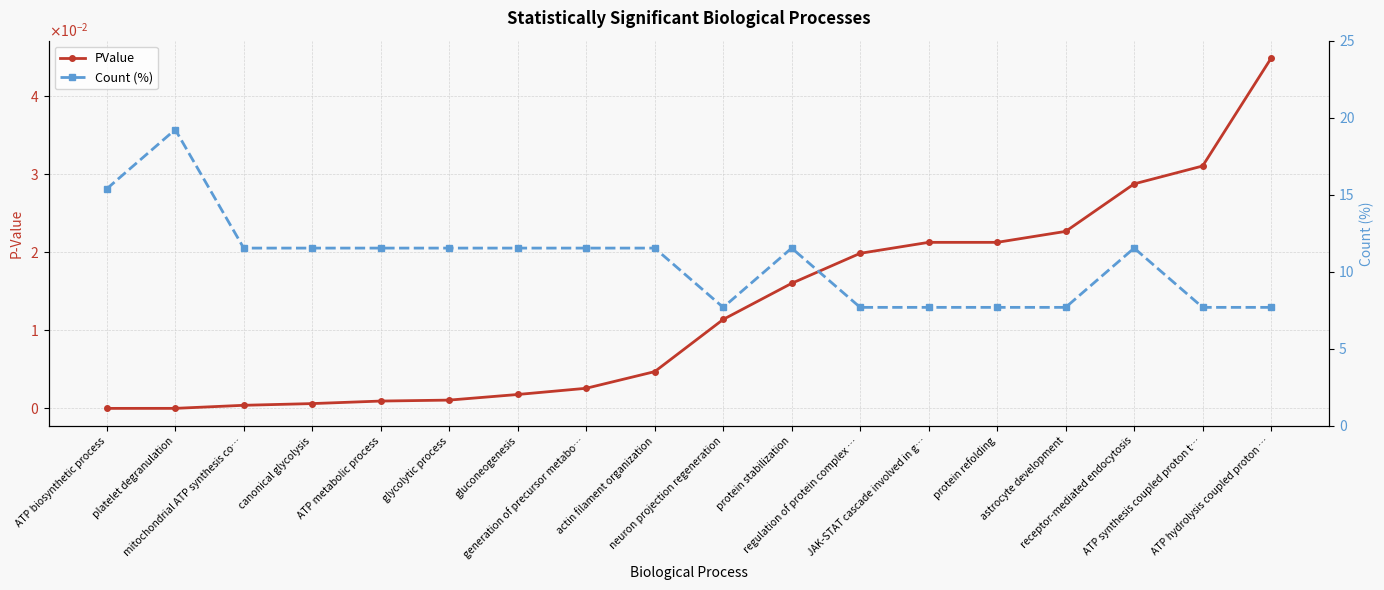

What is the sum of all PValue values?

0.2